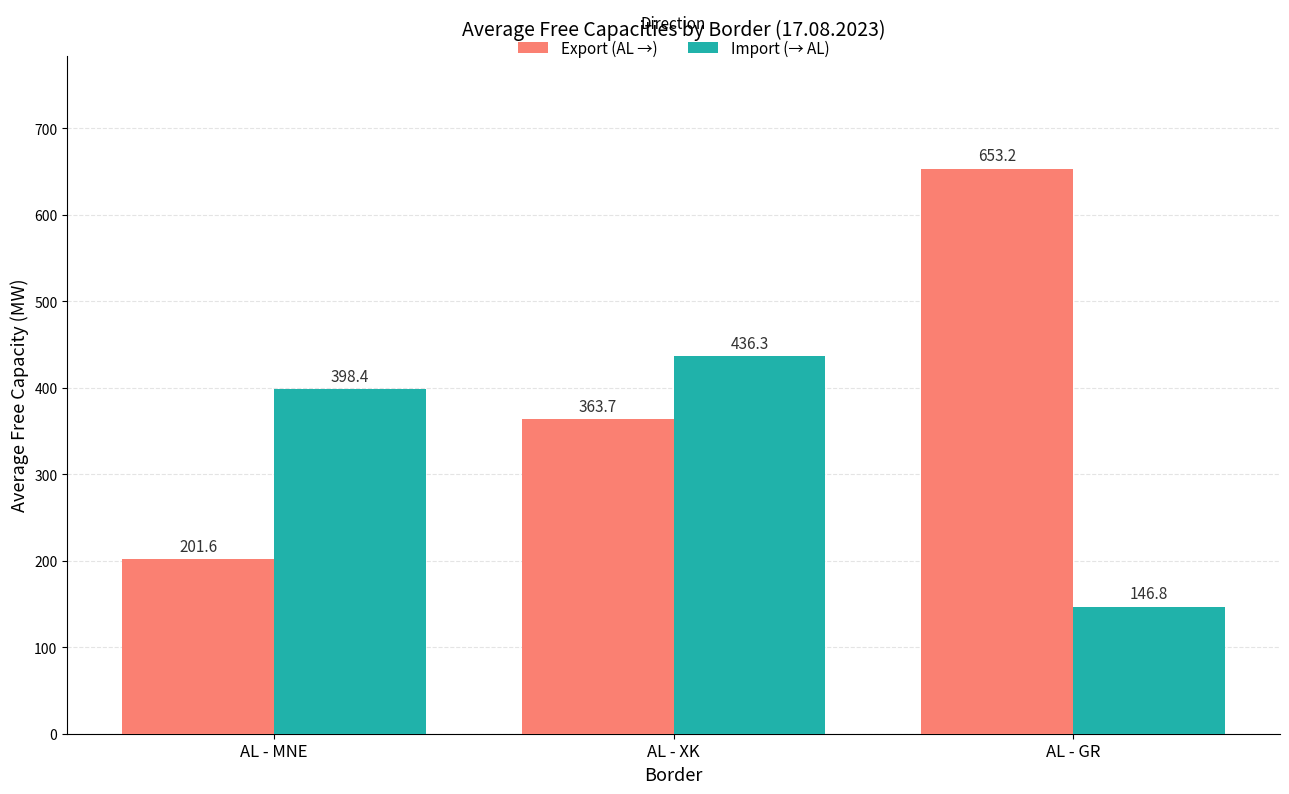

What is the sum of all Import (→ AL) values?

981.5